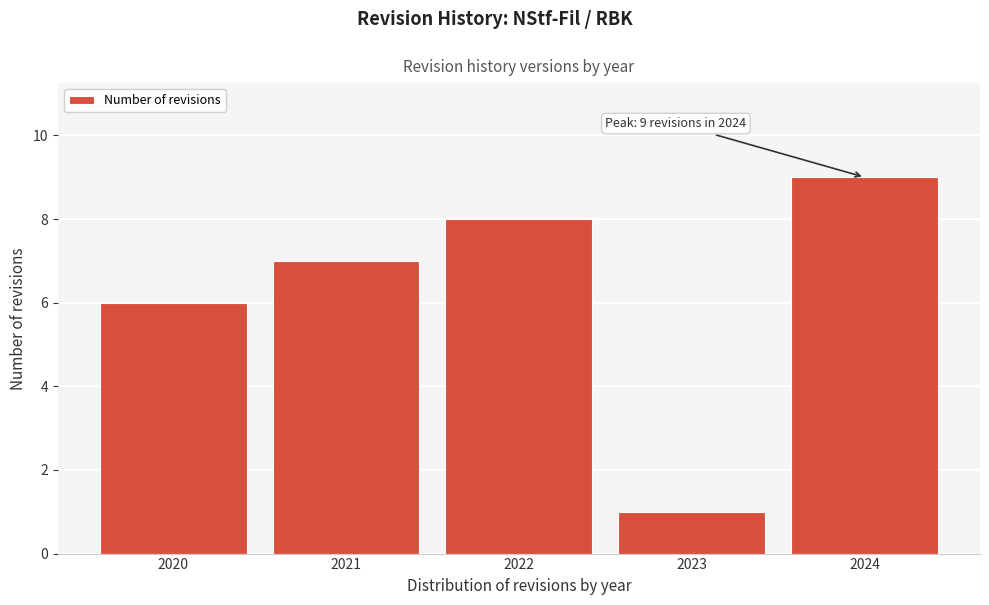

Reading right to left, transcribe all the data shown in this chart.

9	1	8	7	6